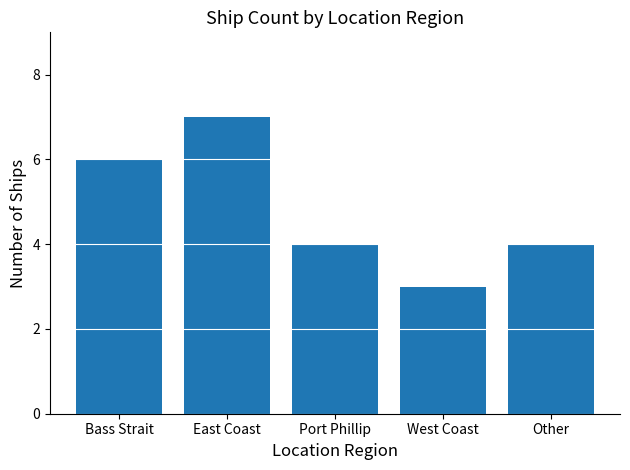

How many values are between 4 and 6?

3